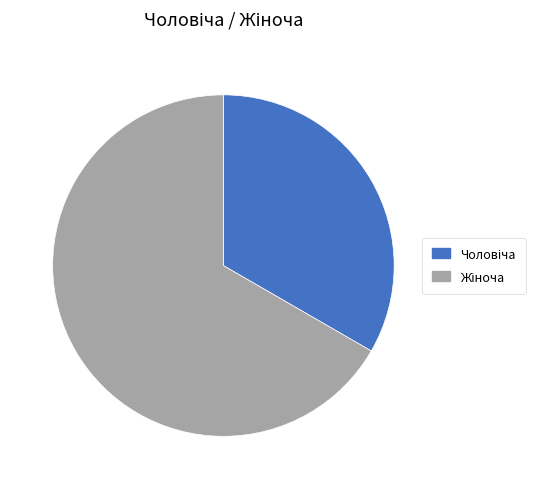

Is it true that Чоловіча is 20% of the pie?

False